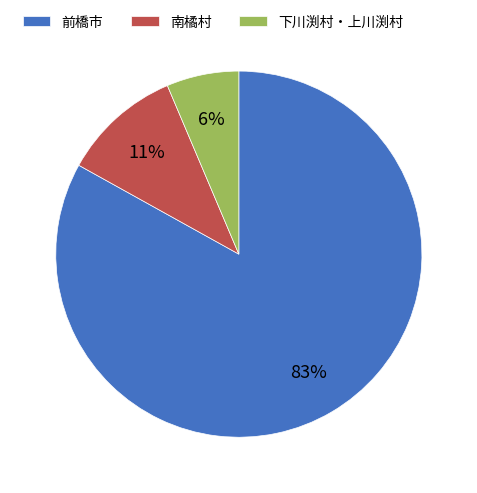

Is it true that 下川渕村・上川渕村 is 1% of the pie?

False